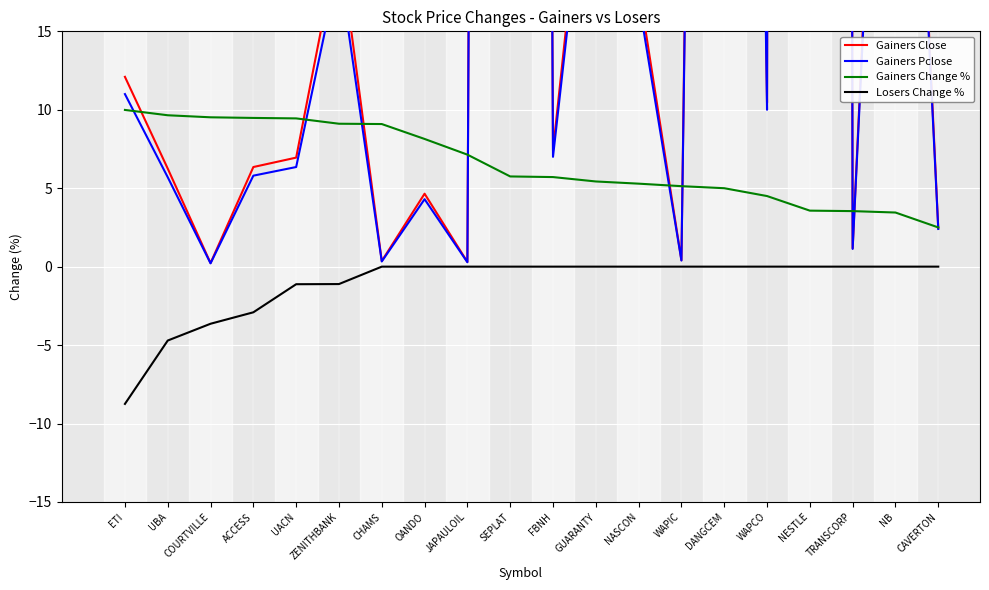

Is the value of Gainers Pclose at NASCON greater than the value of Gainers Close at UBA?

Yes